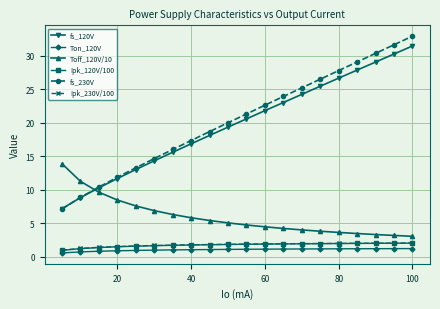

Which series has the largest total across all categories?

fs_230V